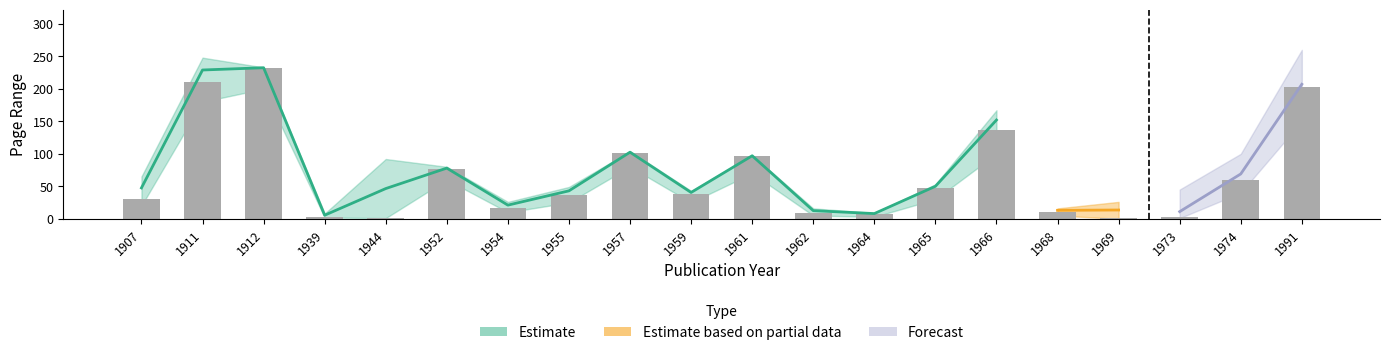

Is it true that Estimate lower equals 0 at 1969?

True